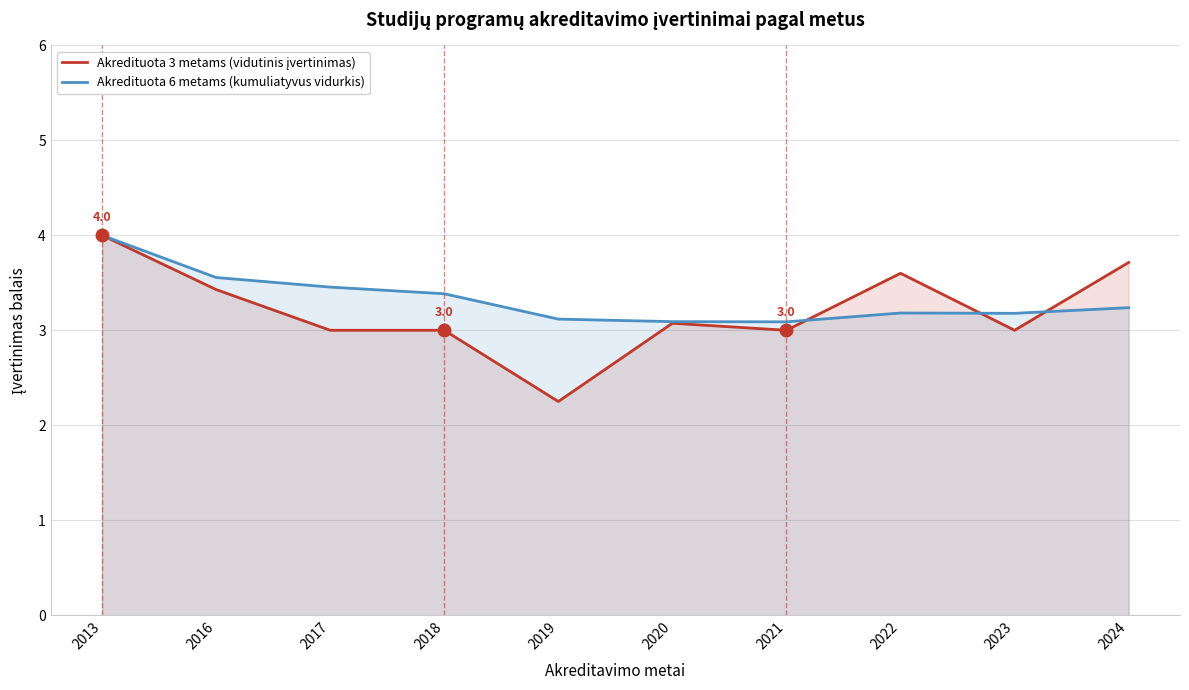

Is it true that Akredituota 6 metams (kumuliatyvus vidurkis) equals 1.7 at 2018?

False